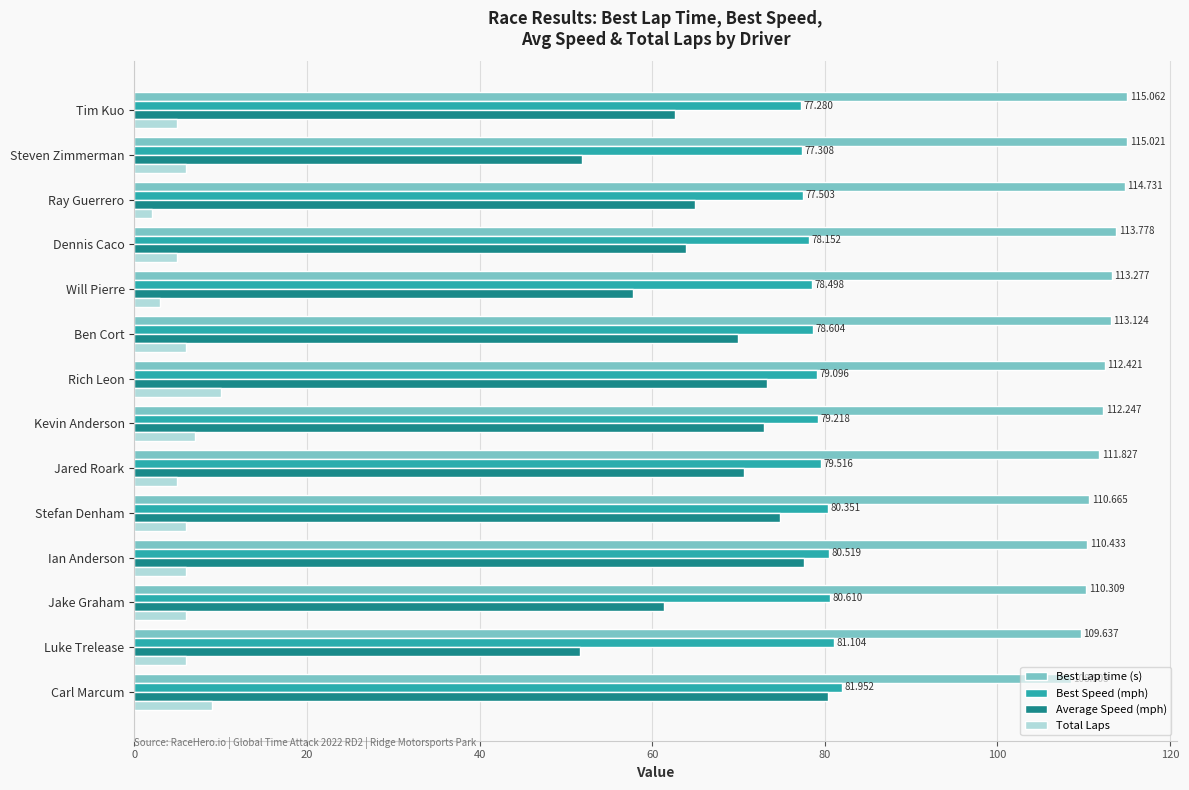

Which category has the lowest value across all series?

Ray Guerrero